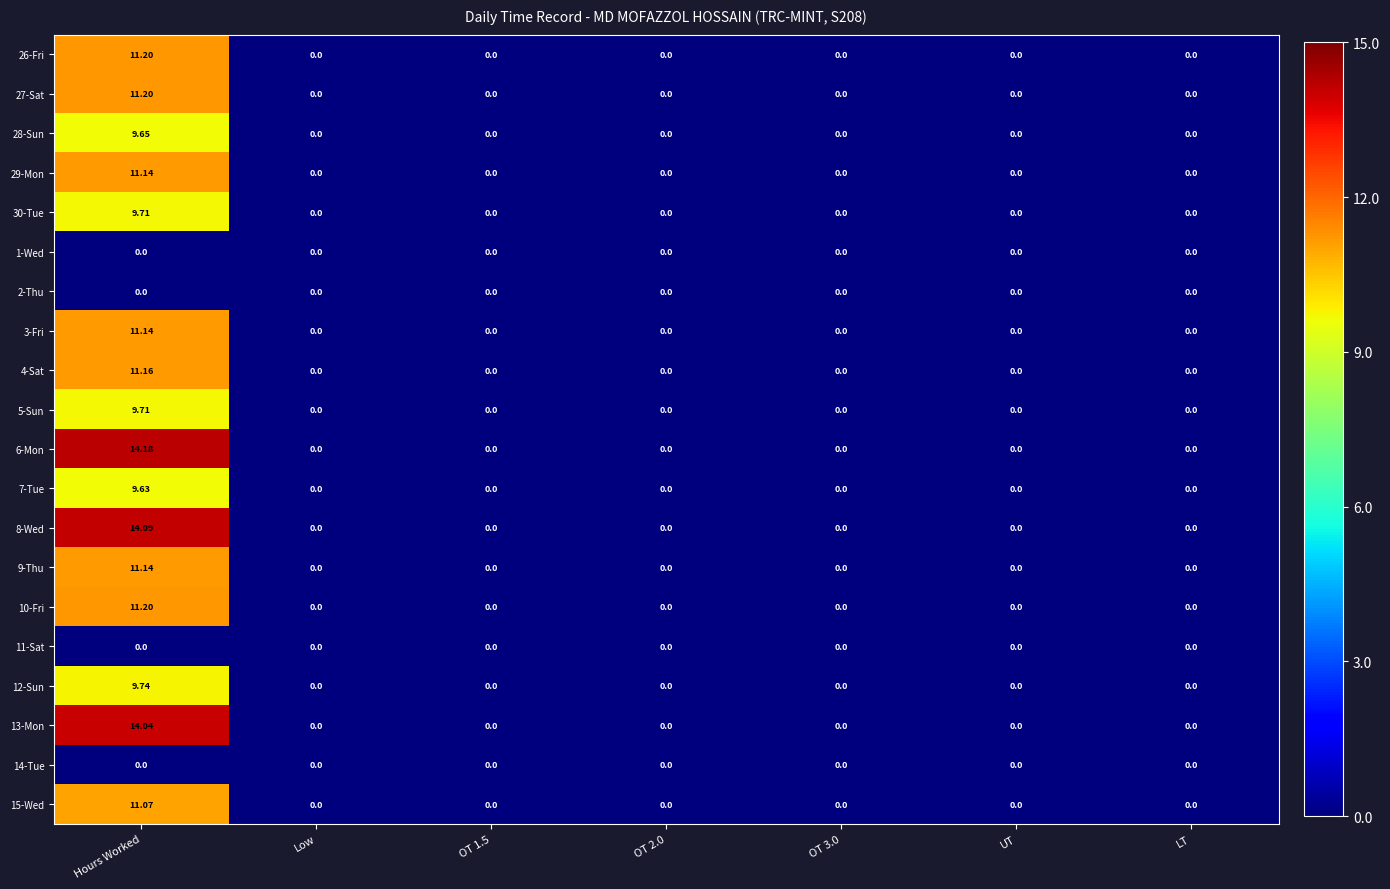

Which series has the largest range (max minus min)?

6-Mon